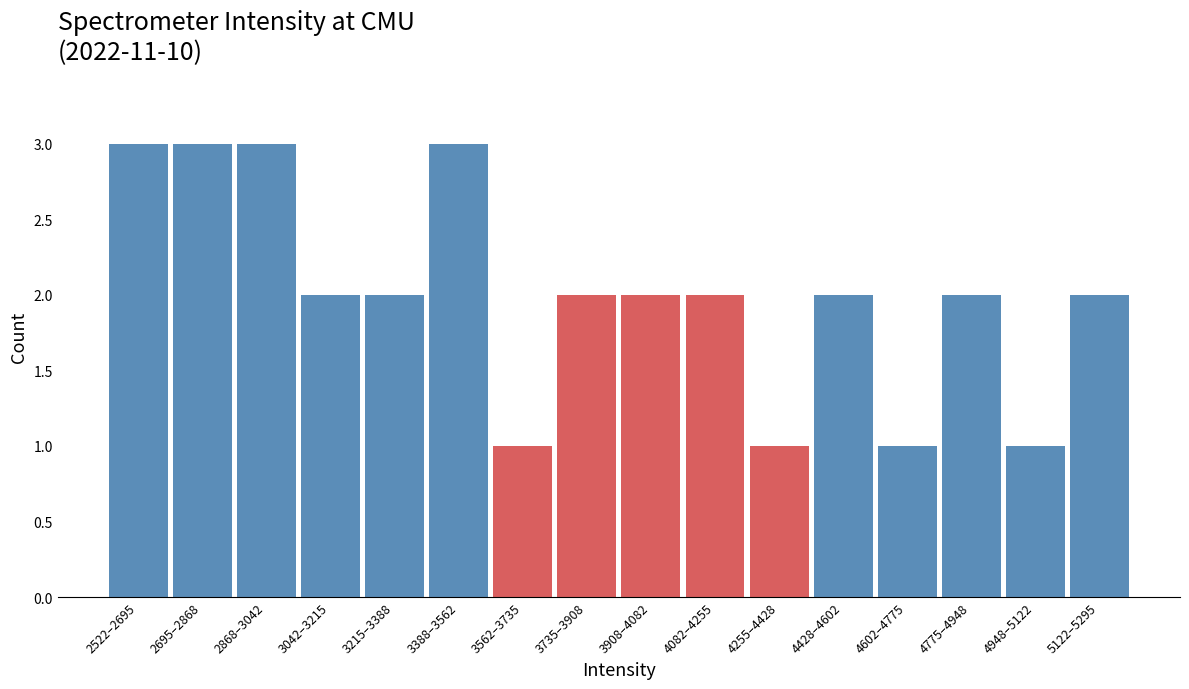

Reading left to right, list all the values displayed in this chart.

3	3	3	2	2	3	1	2	2	2	1	2	1	2	1	2